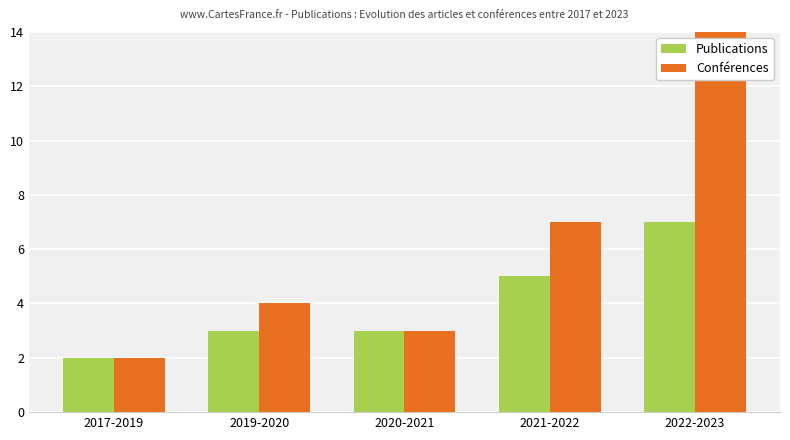

What is the value of the Publications bar at the 3rd from the left?

3